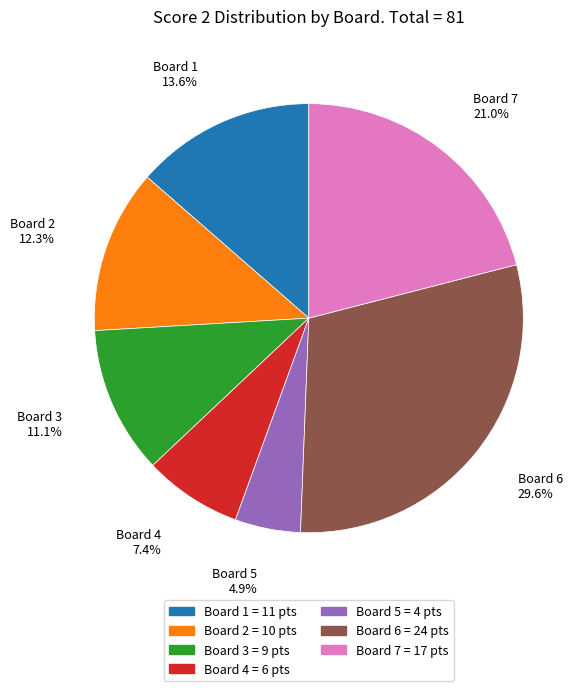

Approximately how many times larger is the value at Board 4 compared to Board 3?

0.7